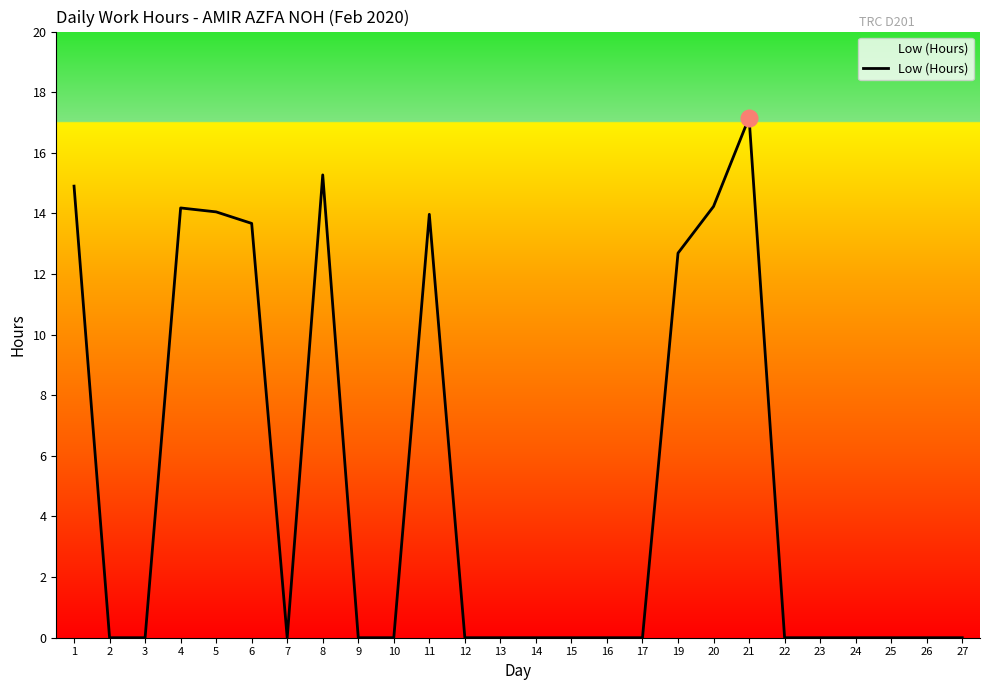

What is the sum of all values?

130.1